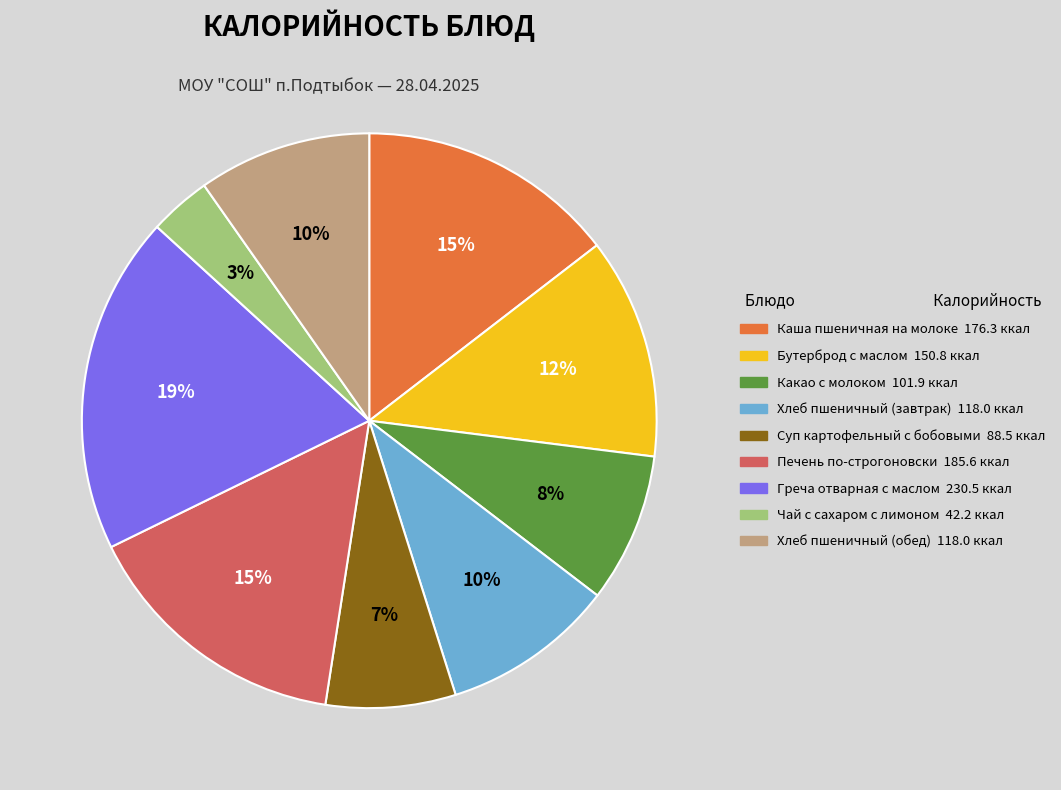

Is the sum of Какао с молоком and Каша пшеничная на молоке greater than half?

No